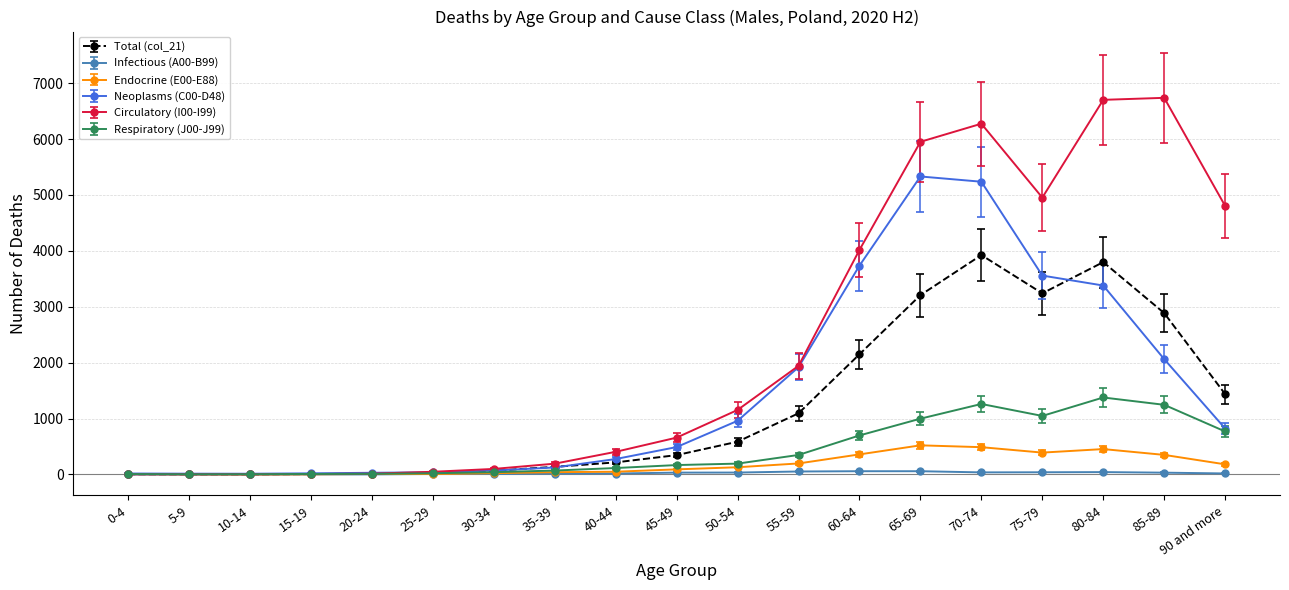

What is the maximum value shown in the chart?

6737